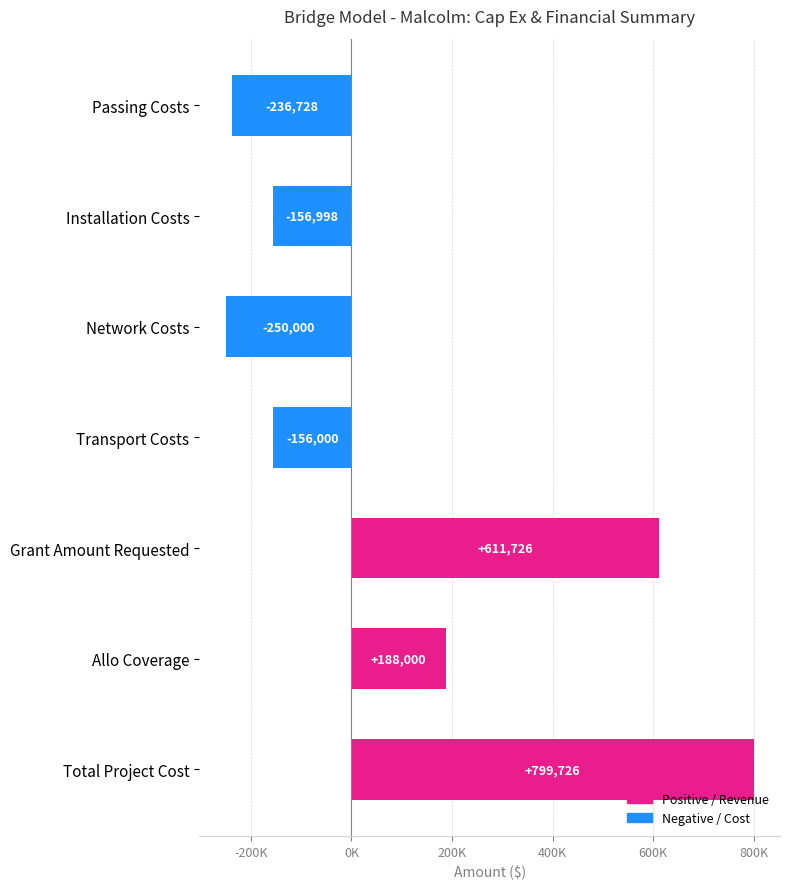

Rank the categories by value from highest to lowest.

Total Project Cost, Grant Amount Requested, Allo Coverage, Transport Costs, Installation Costs, Passing Costs, Network Costs